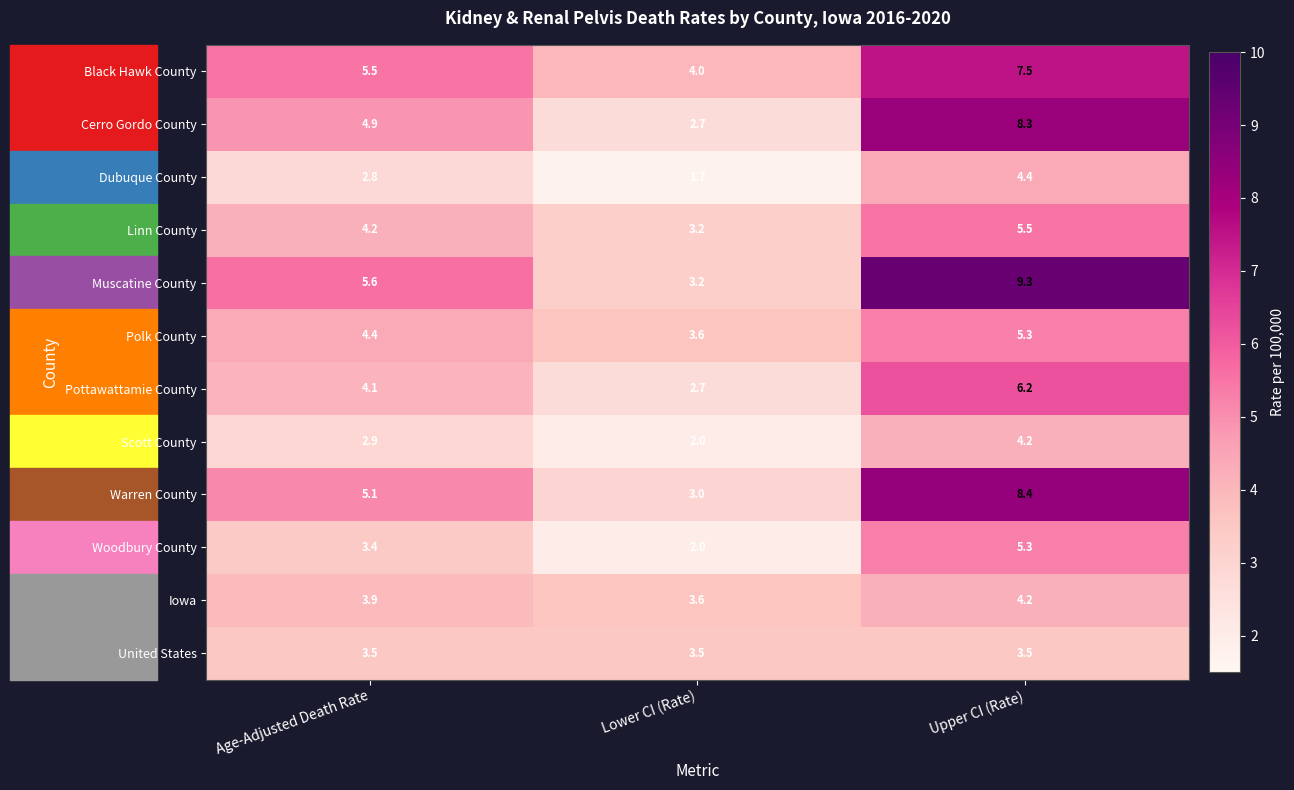

What is the sum of the Polk County values at Upper CI (Rate) and Age-Adjusted Death Rate?

9.7